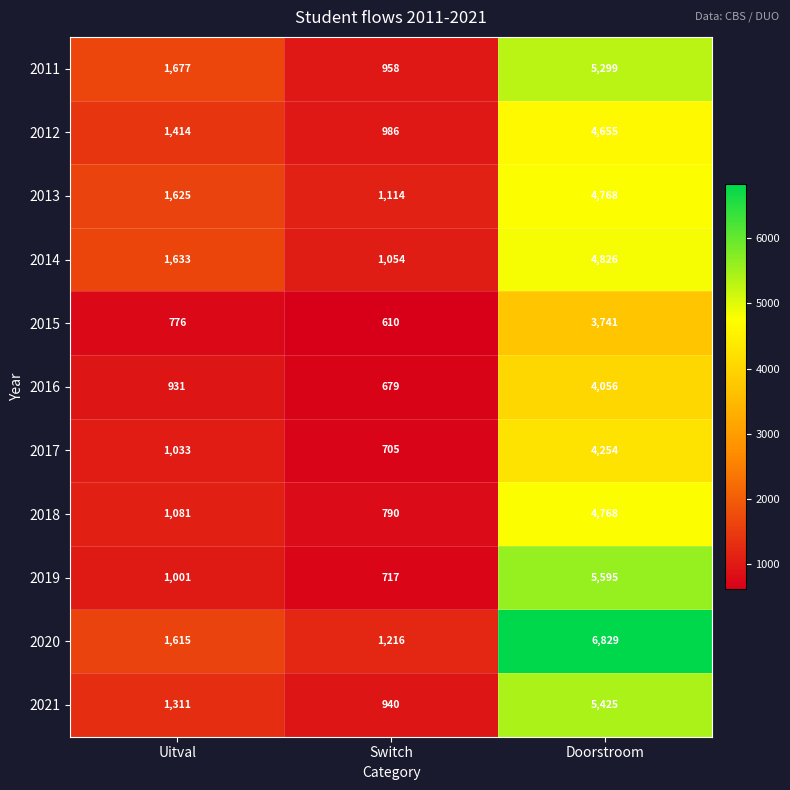

What is the difference between the maximum and second lowest values in the 2021 series?

4114